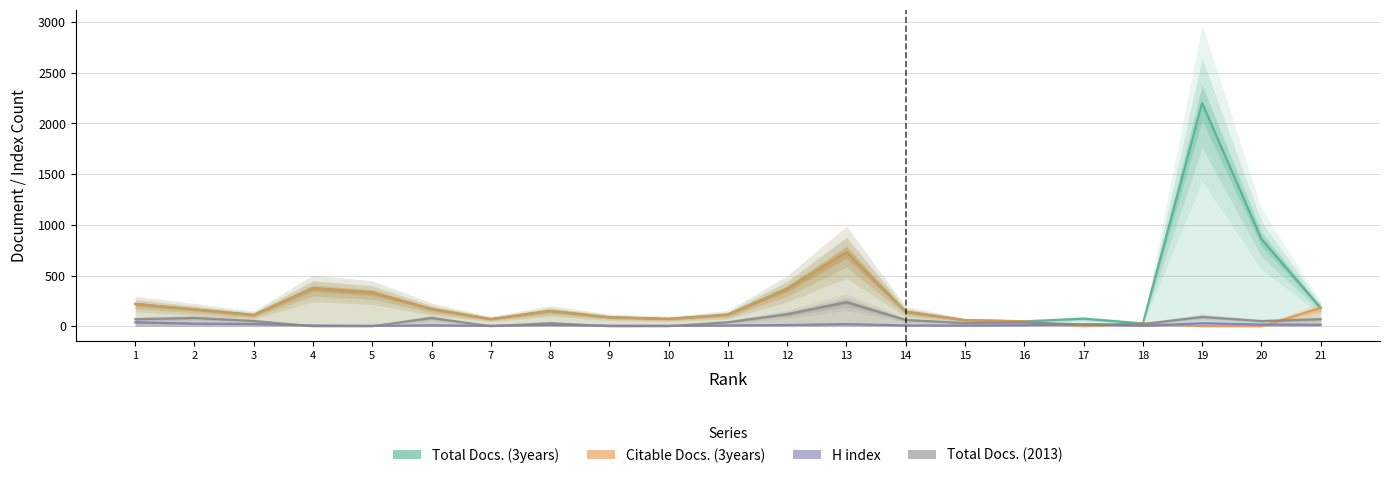

What is the sum of the H index values at 11 and 18?

12